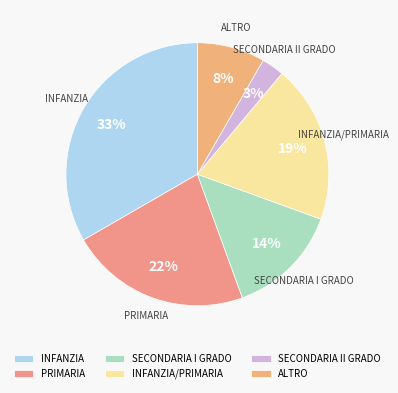

How many segments does this pie chart have?

6